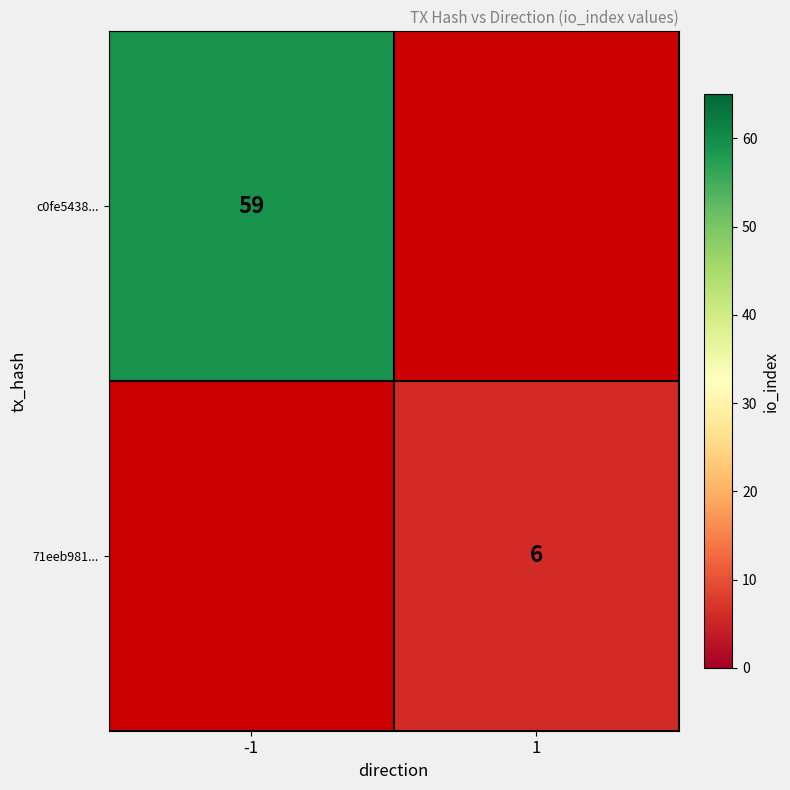

Is it true that c0fe5438... equals 59 at -1?

True